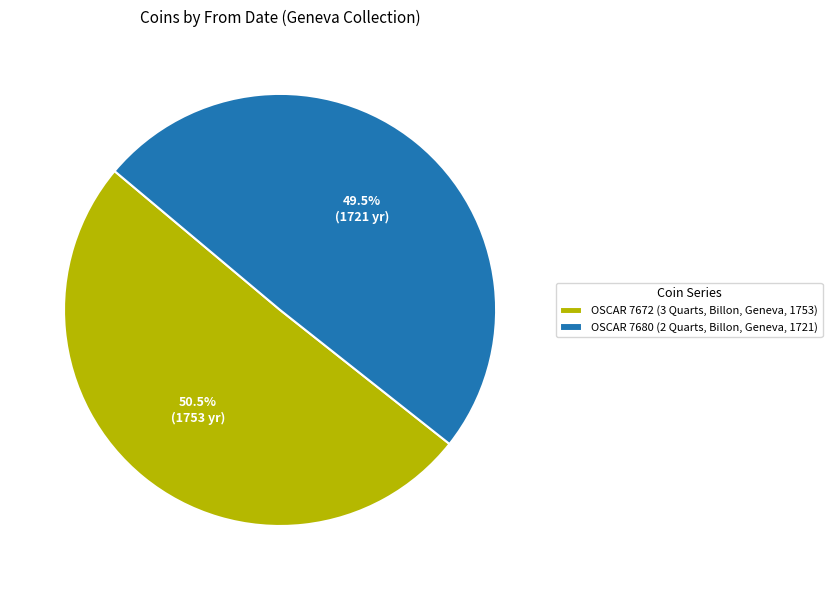

Do OSCAR 7672 (3 Quarts, Billon, Geneva, 1753) and OSCAR 7680 (2 Quarts, Billon, Geneva, 1721) together represent more than half of the pie?

Yes